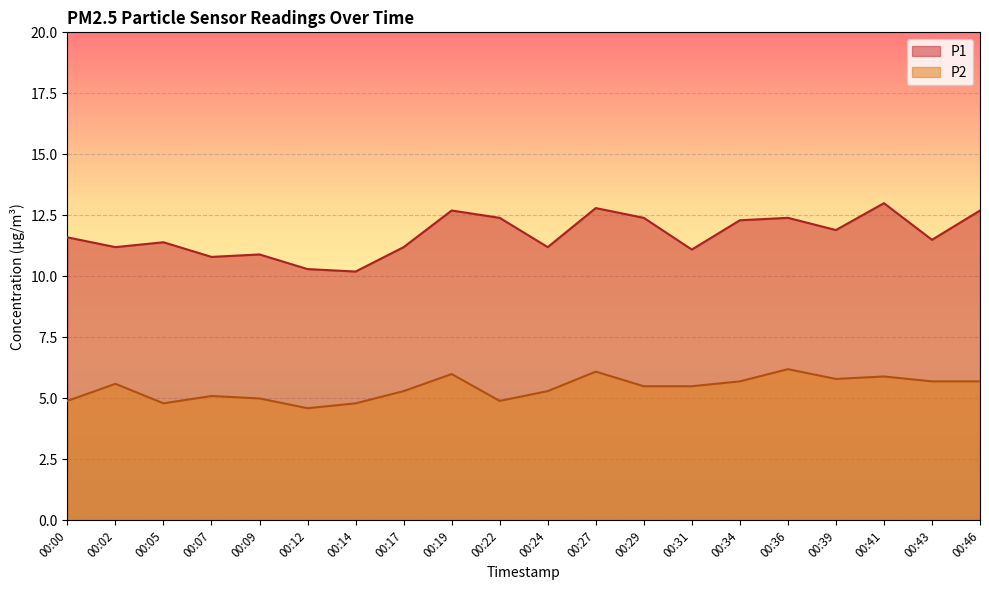

What is the sum of the P1 values at 00:27 and 00:43?

24.3